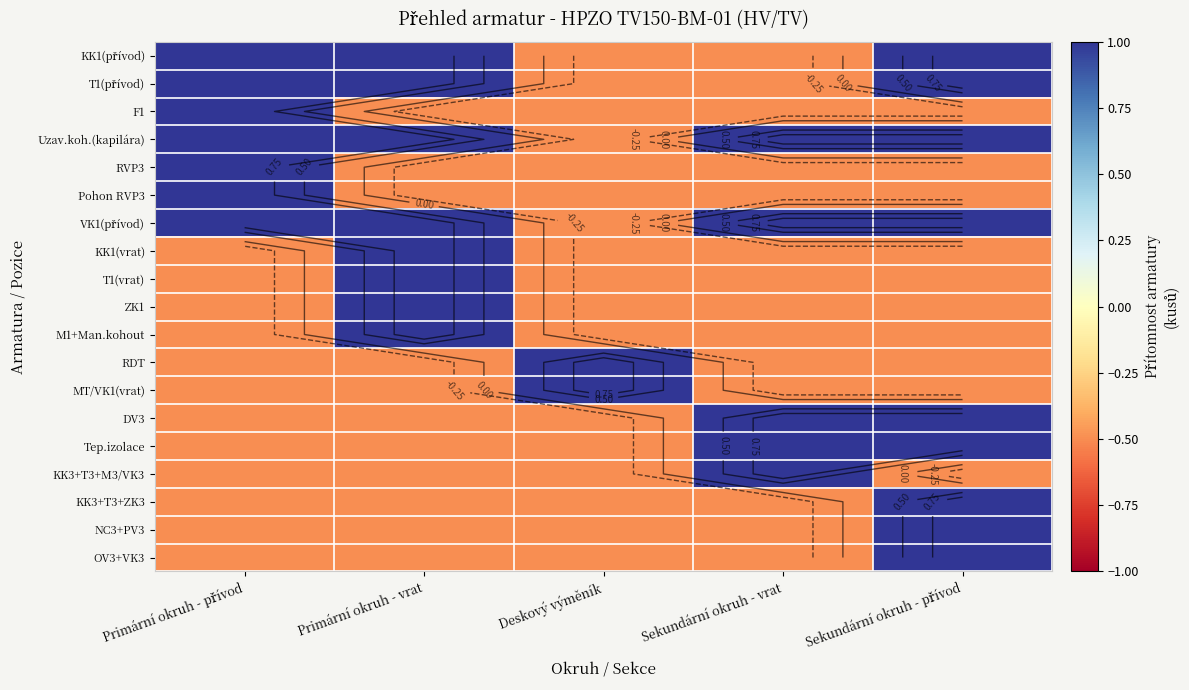

What is the sum of the ZK1 values at Primární okruh - vrat and Sekundární okruh - přívod?

0.5